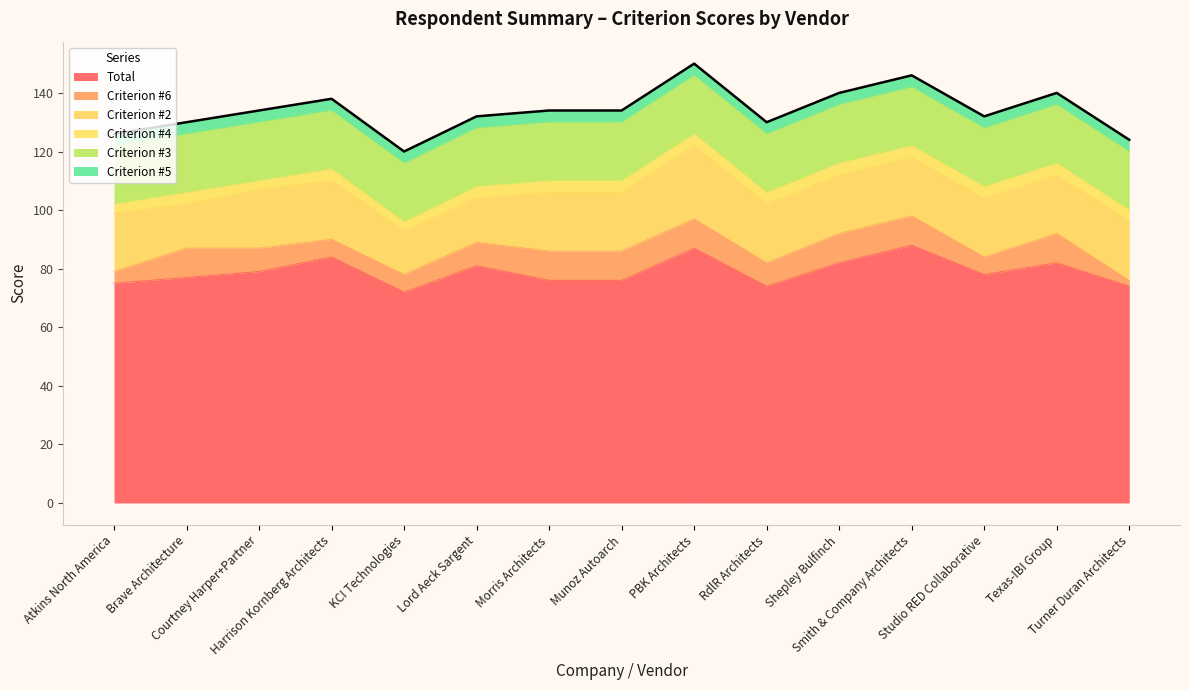

At which label is Criterion #5 closest to 4?

Atkins North America, Inc.